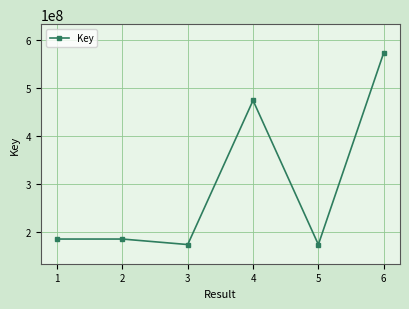

How many interior local valleys (lower than both neighbors) does the data have?

2